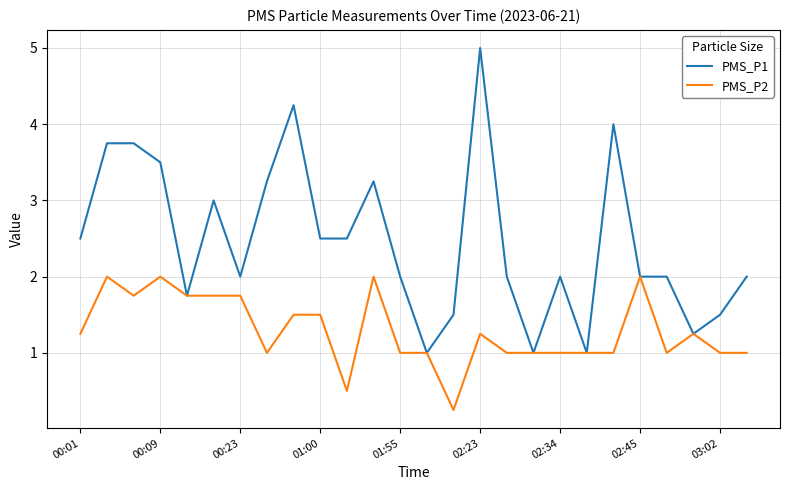

Which series has the widest spread of values?

PMS_P1